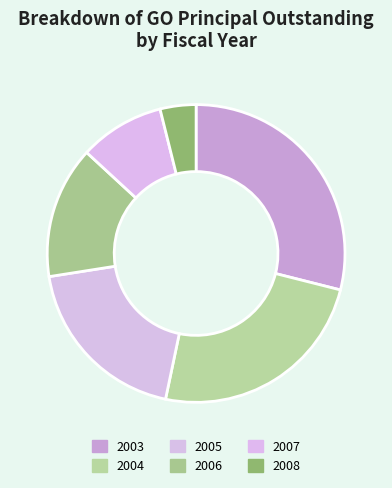

To the nearest percent, what percentage of the pie is 2005?

19%